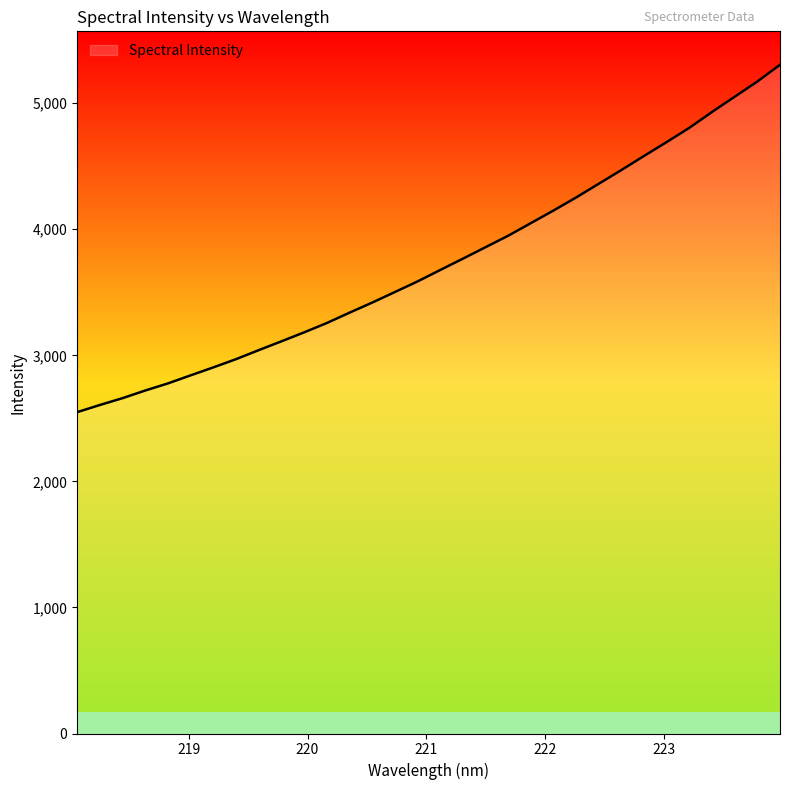

What is the greatest value displayed?

5305.2